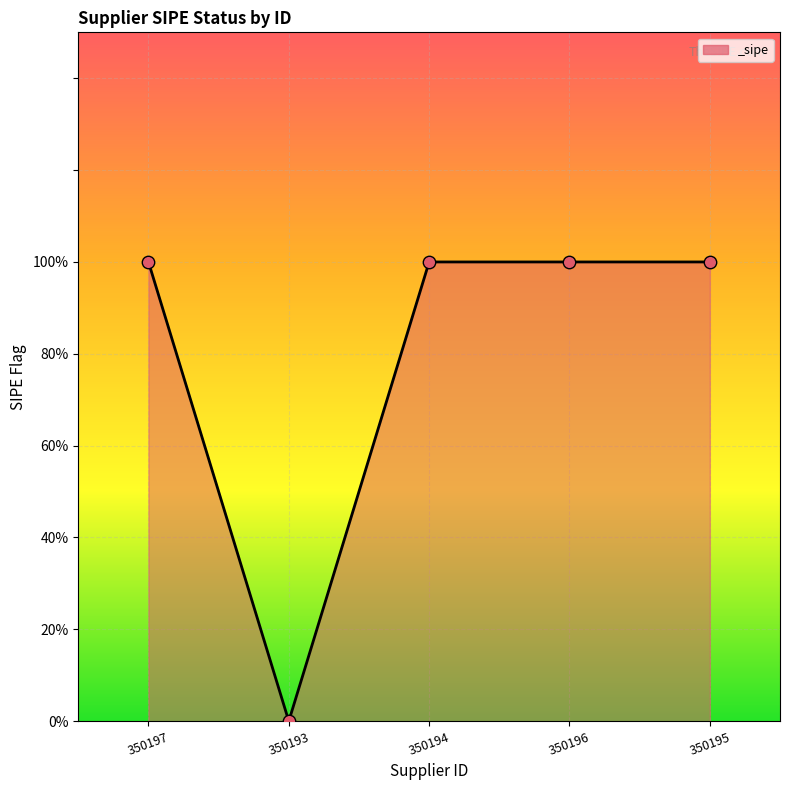

Approximately how many times larger is the value at 350196 compared to 350194?

1.0